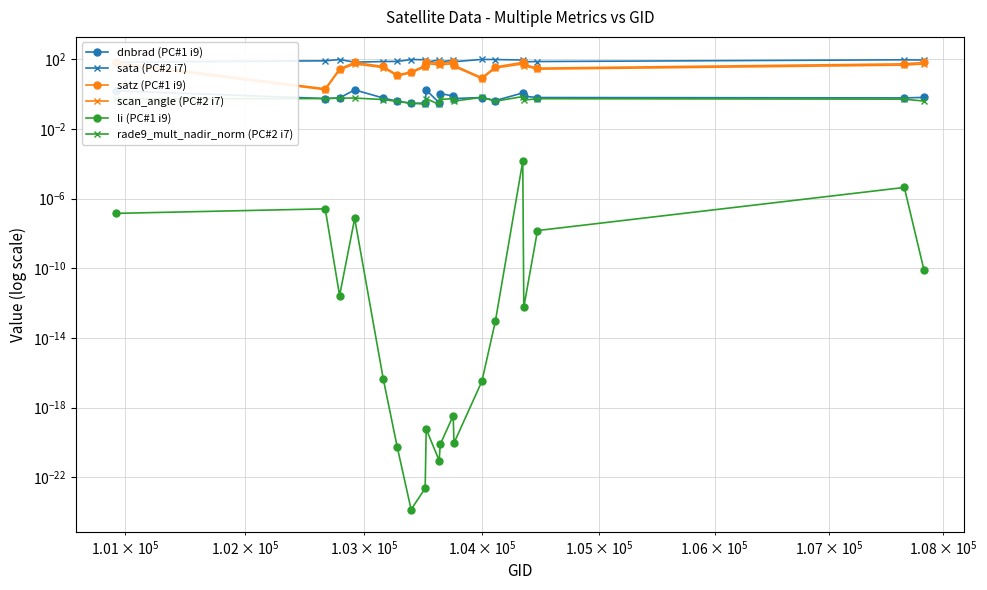

Reading left to right, list all the values displayed in this chart.

dnbrad (PC#1 i9): 1.6	0.6	0.6	1.8	0.6	0.4	0.3	0.3	1.7	0.3	1.1	0.8	0.6	0.6	0.4	1.2	0.8	0.6	0.6	0.7
sata (PC#2 i7): 69.2	82.7	98.0	69.3	75.1	76.3	97.6	95.6	68.5	93.7	70.8	90.9	73.5	99.8	97.8	91.8	72.6	75.2	94.4	91.7
satz (PC#1 i9): 66.9	2.1	28.5	66.9	39.2	12.7	19.2	44.0	69.7	59.7	60.2	70.0	45.7	8.8	36.8	67.0	51.3	31.4	55.3	67.1
scan_angle (PC#2 i7): 54.5	1.8	25.0	54.5	34.0	11.2	16.9	37.9	56.1	49.9	50.2	56.3	39.3	7.8	32.1	54.6	43.7	27.5	46.8	54.6
li (PC#1 i9): 0.0	0.0	0.0	0.0	0.0	0.0	0.0	0.0	0.0	0.0	0.0	0.0	0.0	0.0	0.0	0.0	0.0	0.0	0.0	0.0
rade9_mult_nadir_norm (PC#2 i7): 0.5	0.6	0.6	0.6	0.5	0.4	0.3	0.3	0.6	0.3	0.5	0.6	0.4	0.7	0.4	0.7	0.5	0.6	0.5	0.4